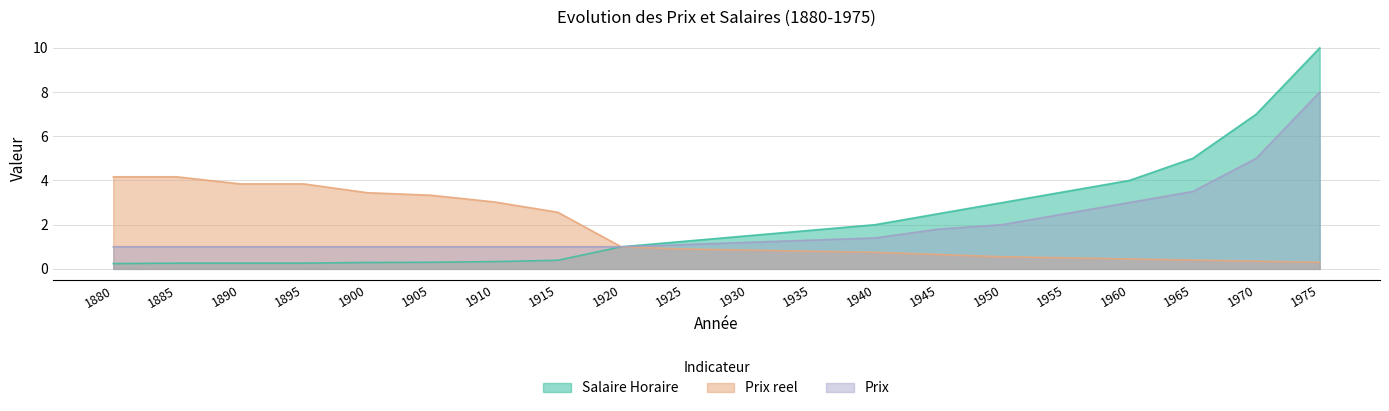

Between 1880 and 1965, which series saw the biggest shift?

Salaire Horaire